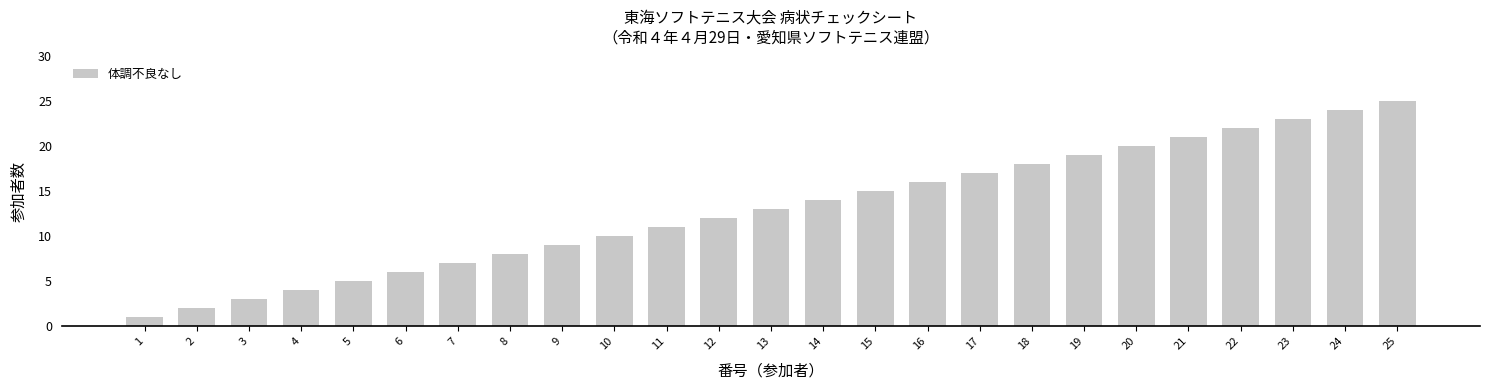

Approximately how many times larger is the value at 22 compared to 19?

1.2